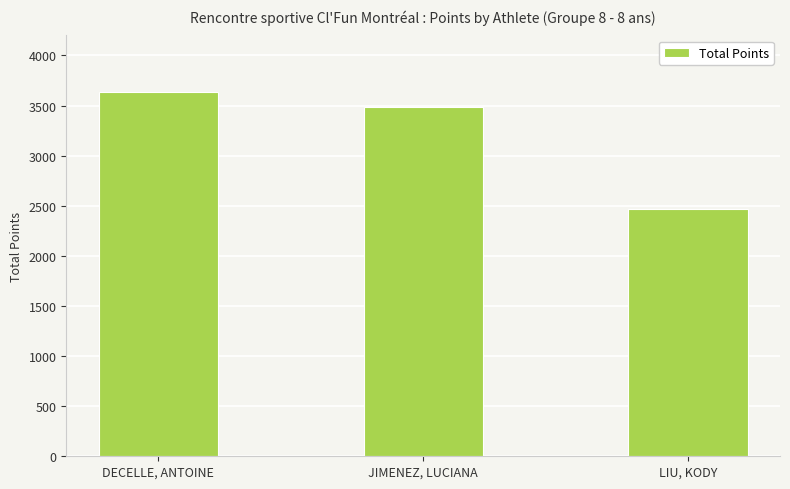

What is the smallest value displayed?

2468